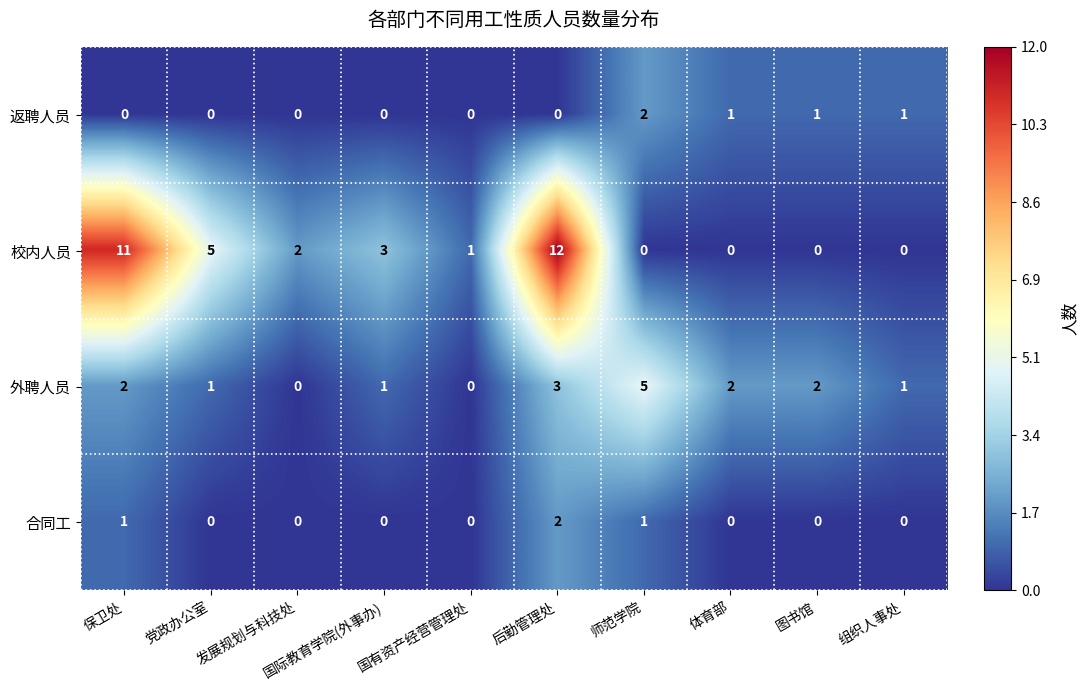

Is it true that 外聘人员 equals 3 at 后勤管理处?

True